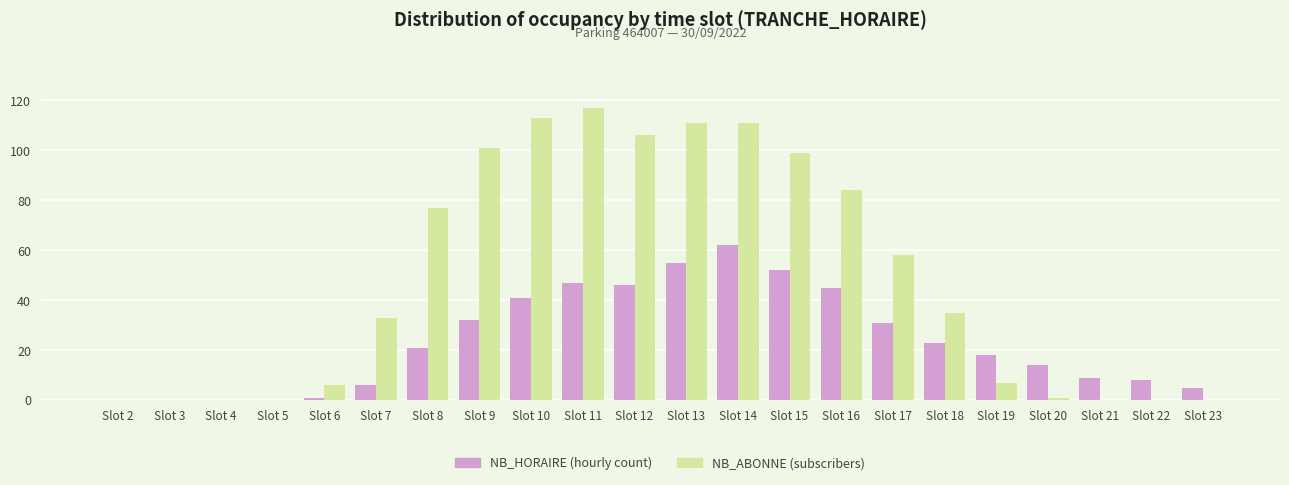

Reading right to left, extract all data points from this chart.

NB_HORAIRE: 5	8	9	14	18	23	31	45	52	62	55	46	47	41	32	21	6	1	0	0	0	0
NB_ABONNE: 0	0	0	1	7	35	58	84	99	111	111	106	117	113	101	77	33	6	0	0	0	0